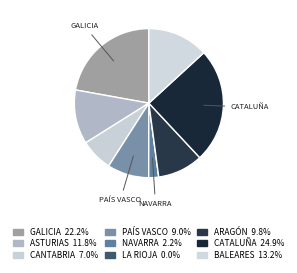

How many segments does this pie chart have?

9